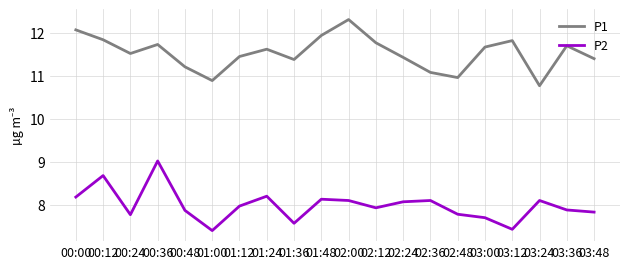

Which category has the highest value in the P2 series?

00:36